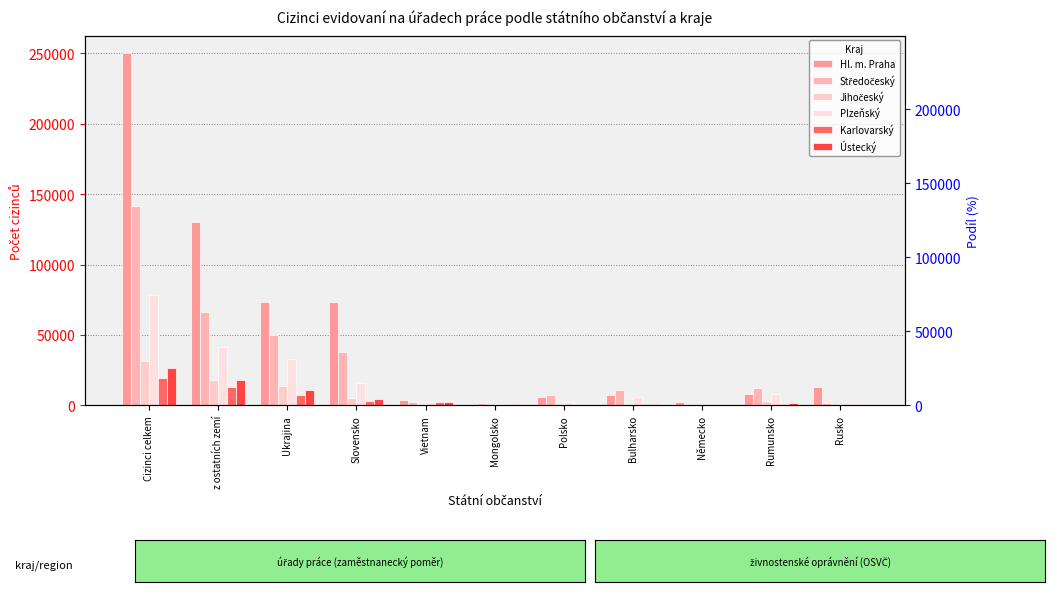

At which label does Hl. m. Praha first exceed 8157?

Cizinci celkem